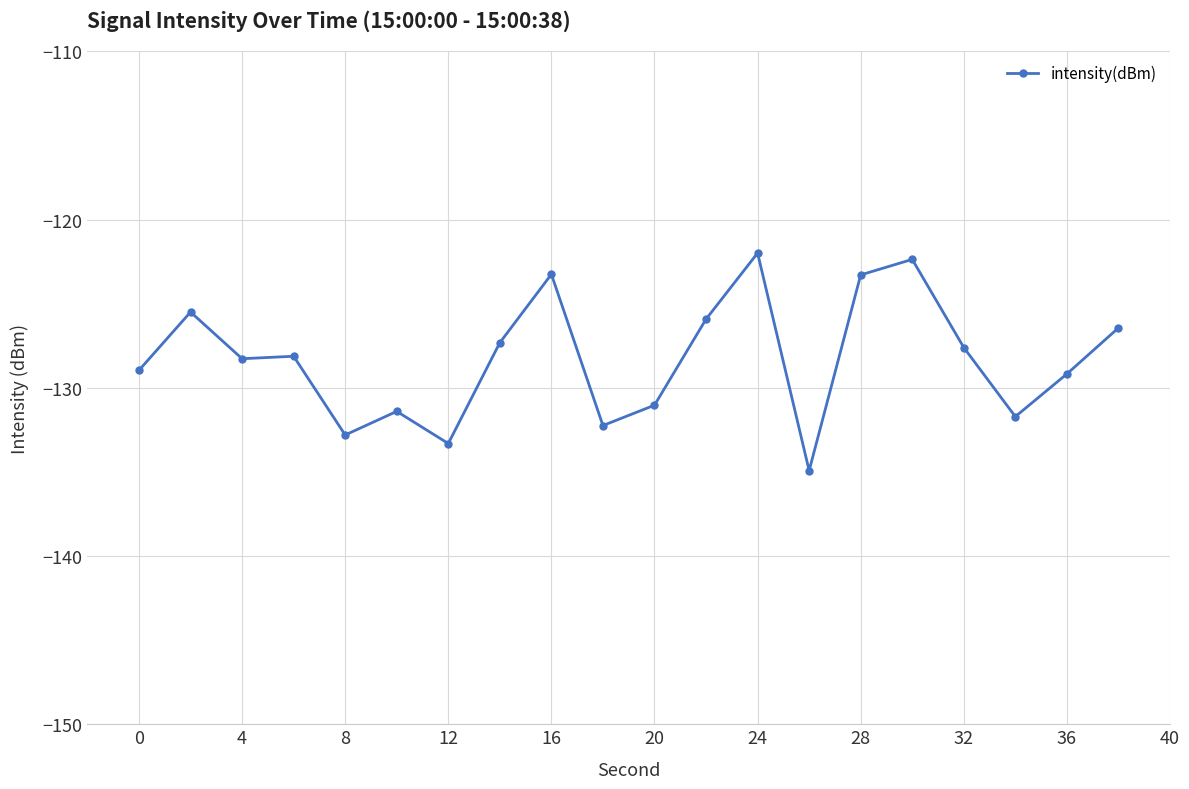

How many distinct data groups are displayed?

1